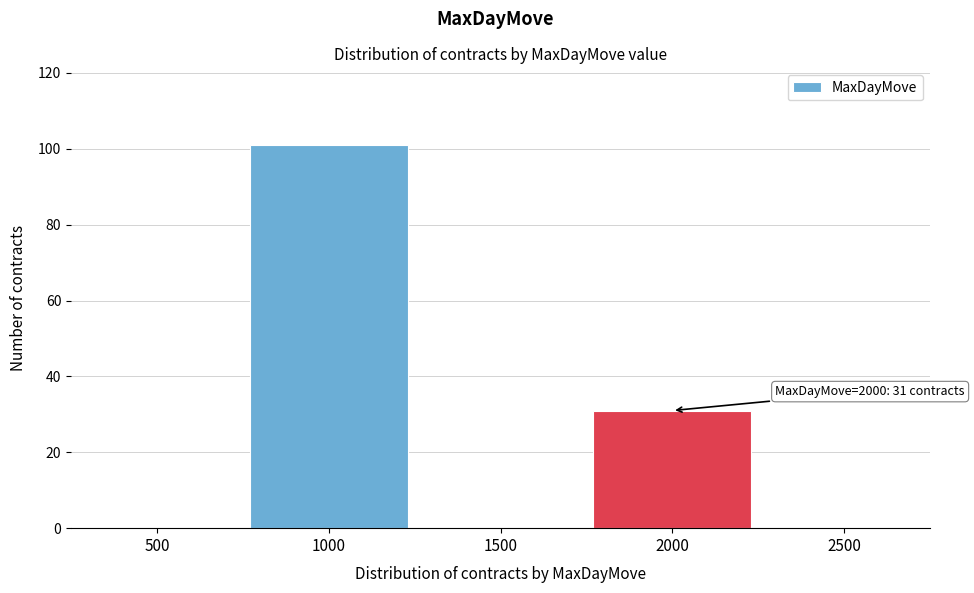

Reading left to right, list all the values displayed in this chart.

500=0	1000=101	1500=0	2000=31	2500=0